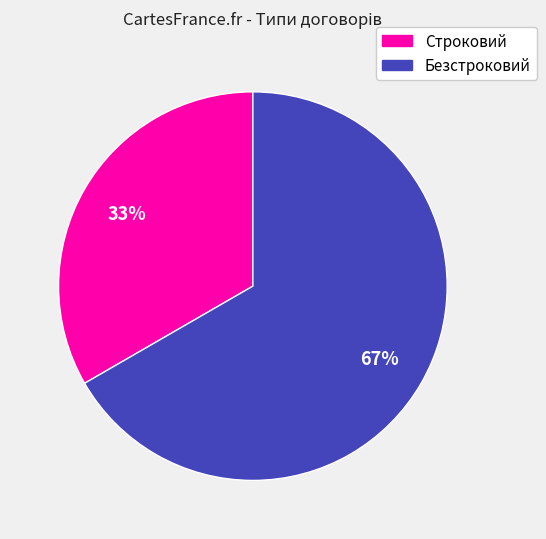

What is the smallest slice in the pie chart?

Строковий